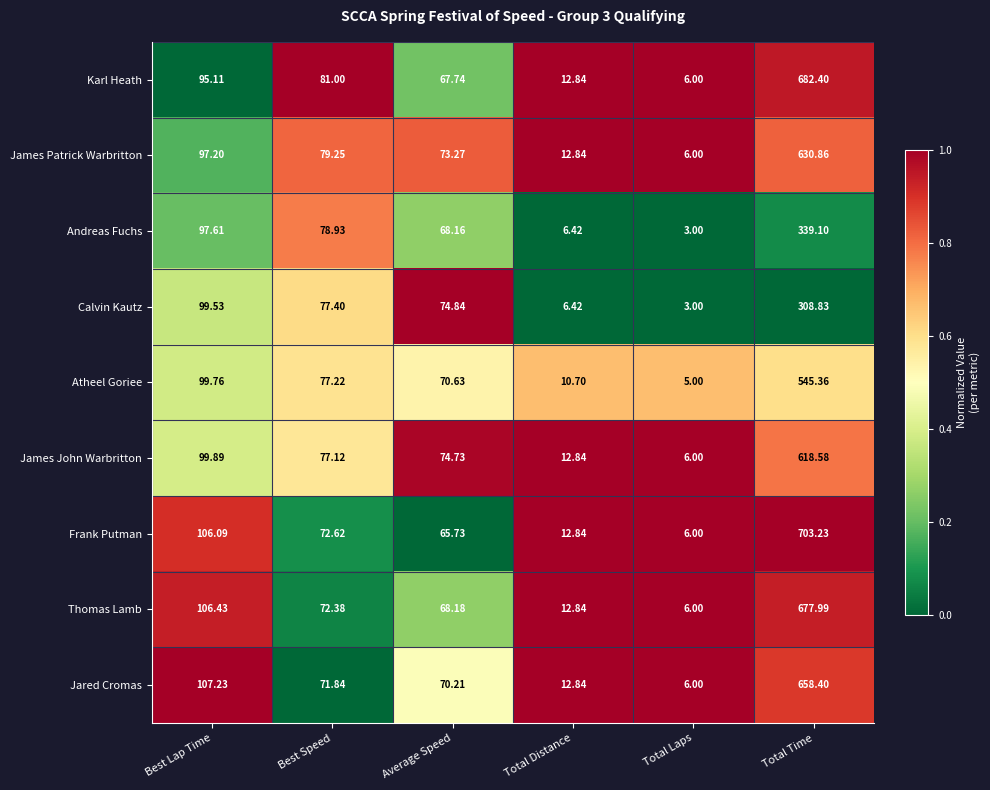

Which series has the largest range (max minus min)?

Frank Putman